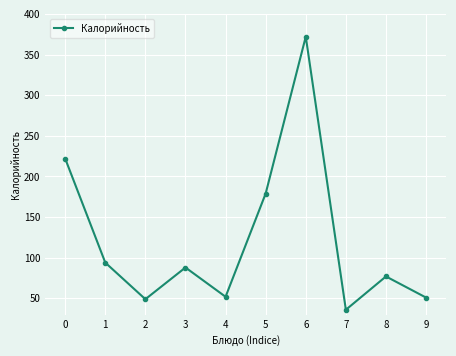

What is the difference between the second highest and second lowest values?

173